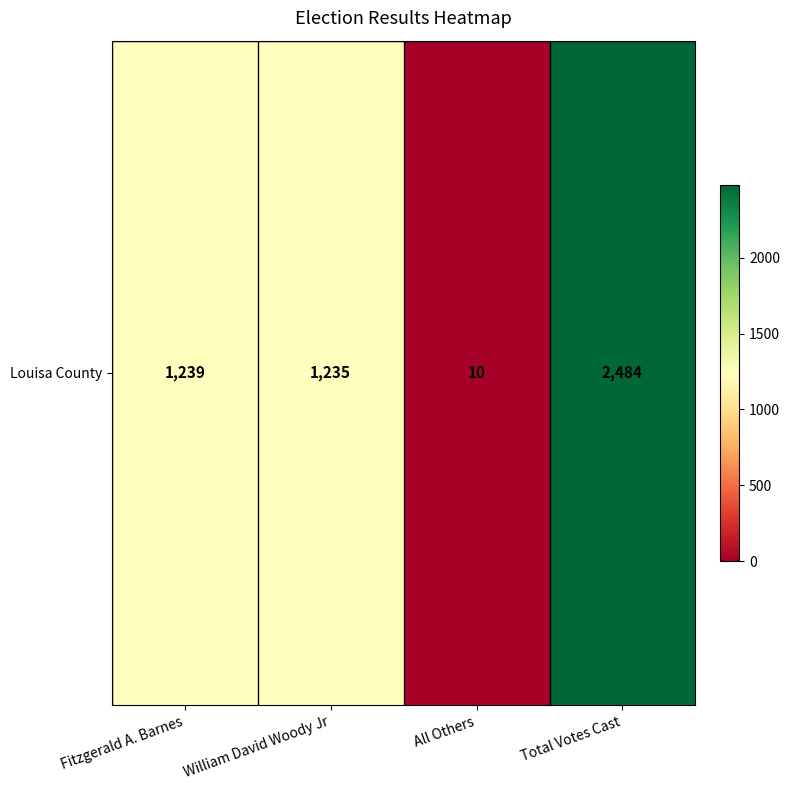

Reading right to left, extract all data points from this chart.

2484	10	1235	1239